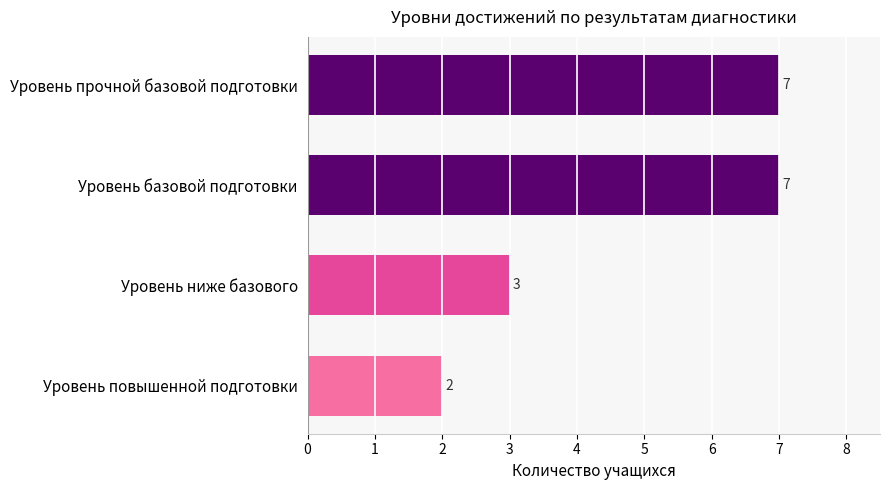

Is it true that the value at Уровень ниже базового is 3?

True